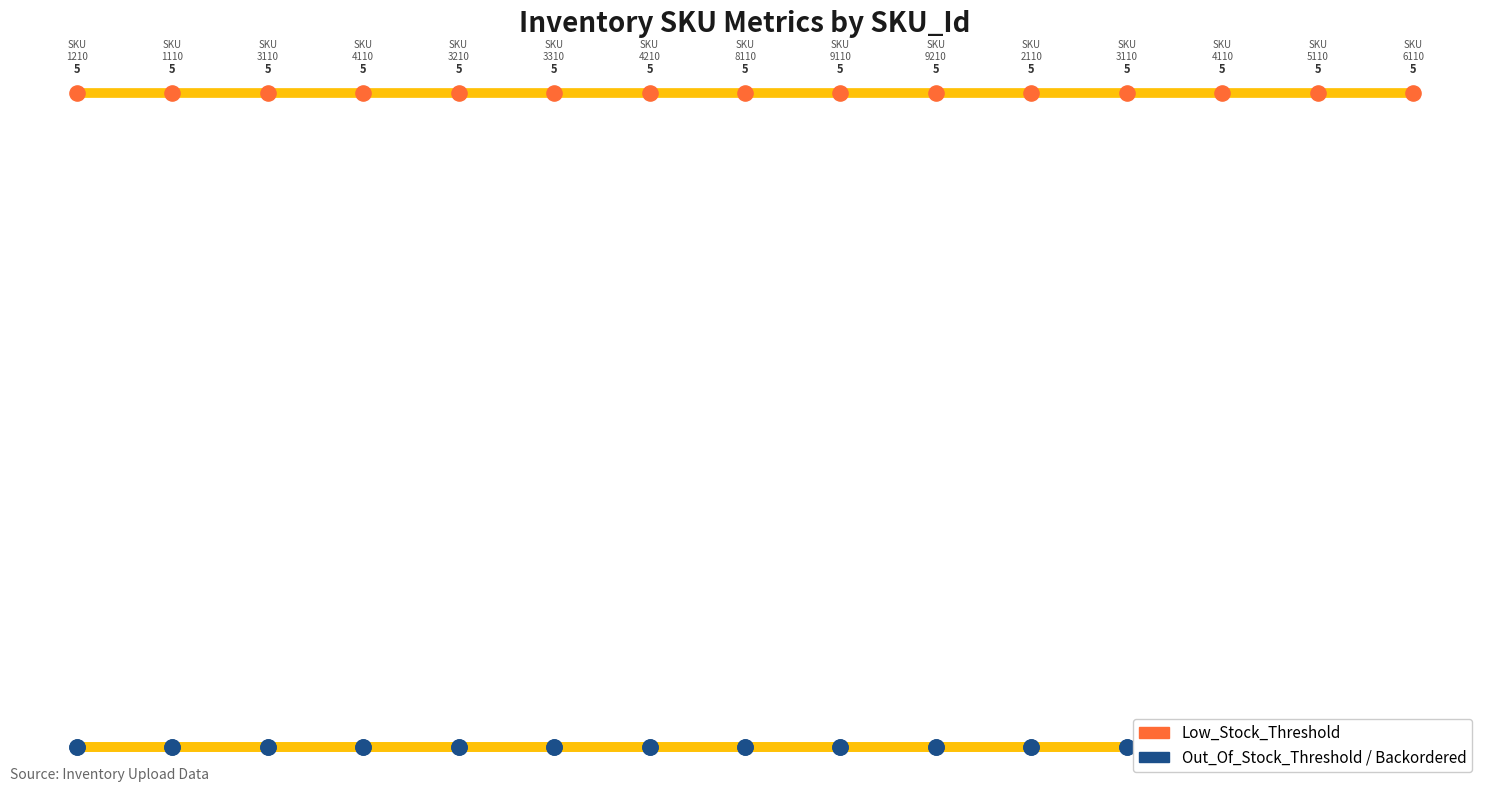

Which series reaches the maximum Y coordinate?

Low_Stock_Threshold